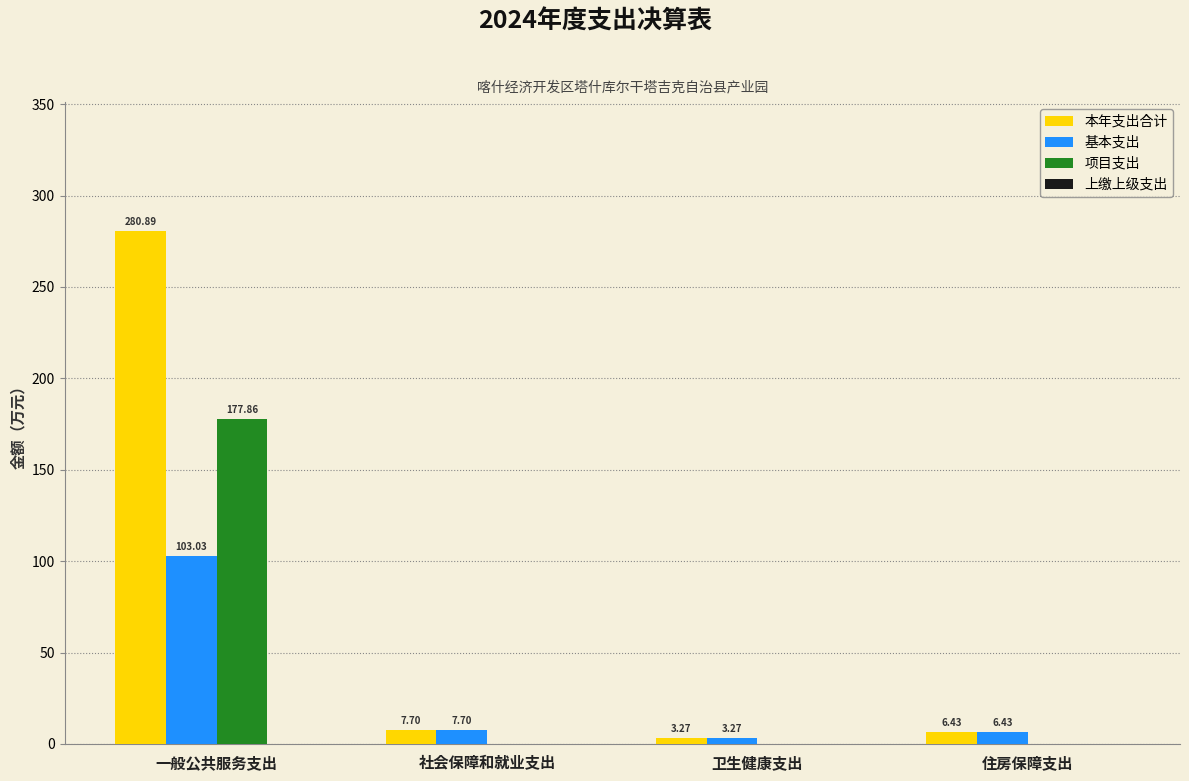

Which series has the largest total across all categories?

本年支出合计